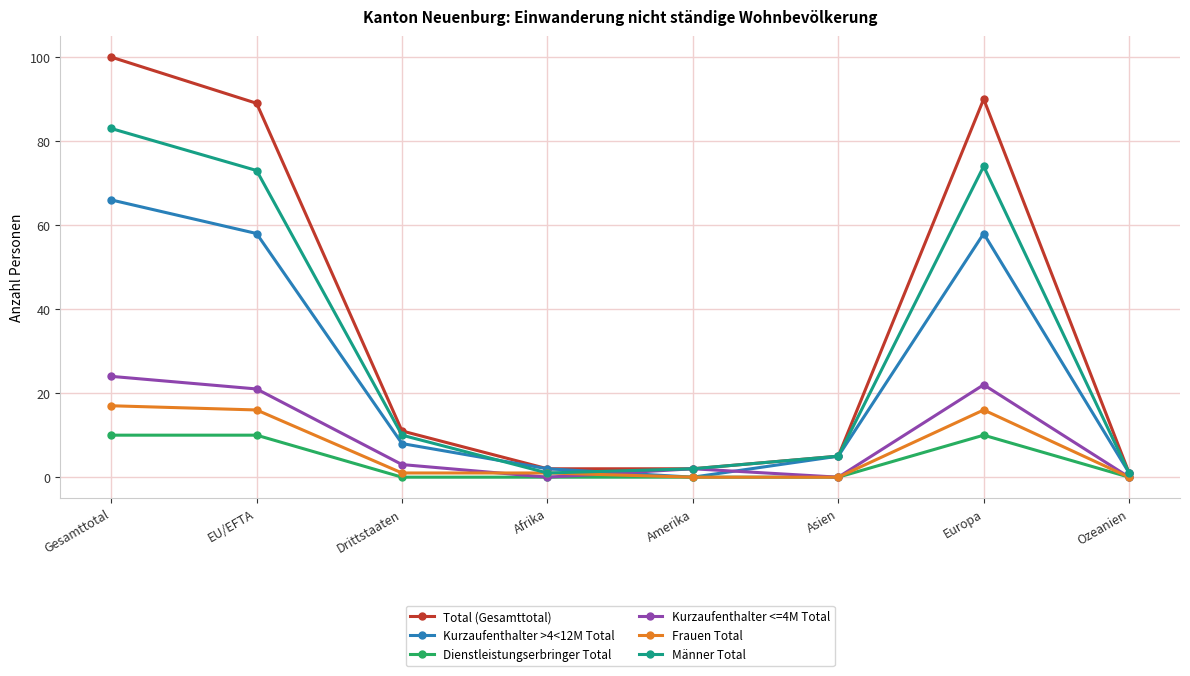

Rank the series by their maximum value, from highest to lowest.

Total (Gesamttotal), Männer Total, Kurzaufenthalter >4<12M Total, Kurzaufenthalter <=4M Total, Frauen Total, Dienstleistungserbringer Total